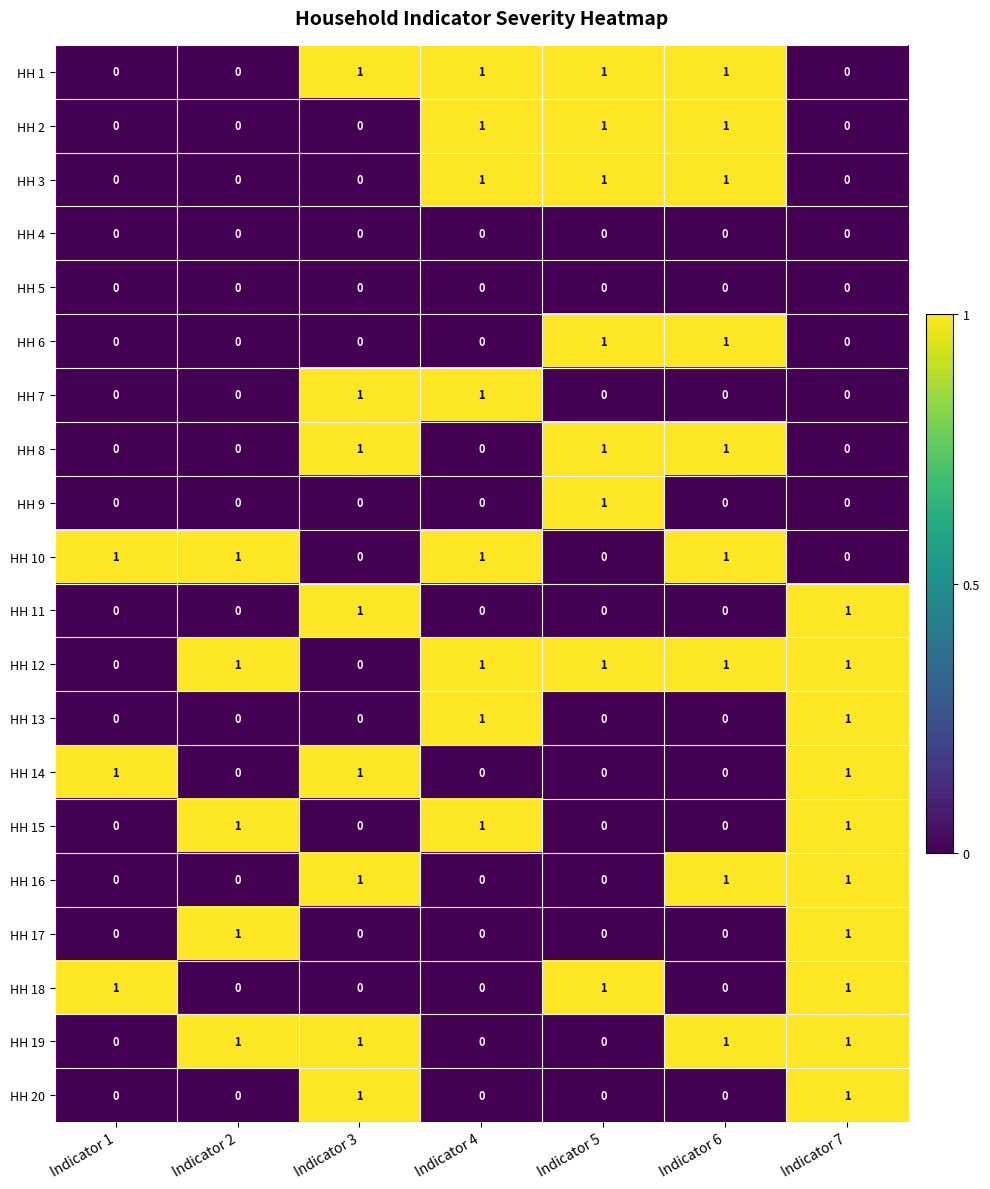

Count the HH 16 values in the range 0 to 1.

7